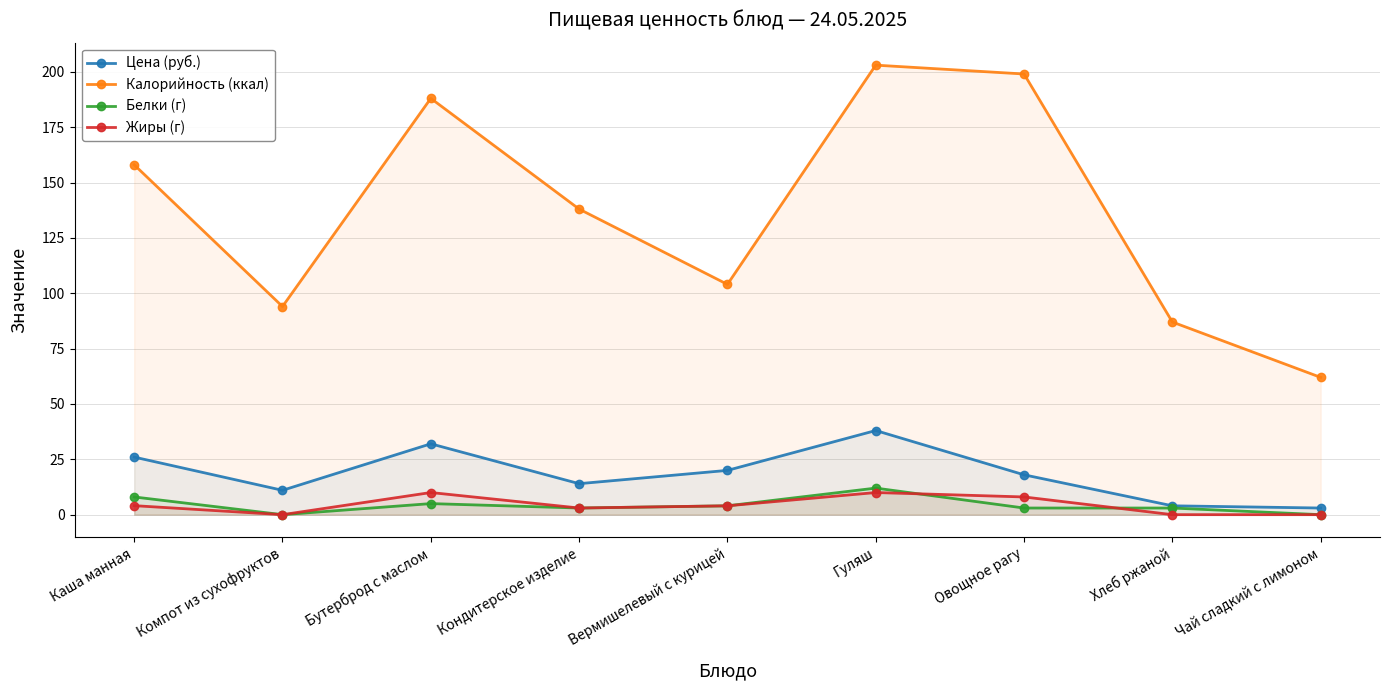

Reading left to right, what are all the values shown in this chart?

Цена (руб.): Каша манная=26.0	Компот из сухофруктов=11.0	Бутерброд с маслом=32.0	Кондитерское изделие=14.0	Вермишелевый с курицей=20.0	Гуляш=38.0	Овощное рагу=18.0	Хлеб ржаной=4.0	Чай сладкий с лимоном=3.0
Калорийность (ккал): Каша манная=158.0	Компот из сухофруктов=94.0	Бутерброд с маслом=188.0	Кондитерское изделие=138.0	Вермишелевый с курицей=104.0	Гуляш=203.0	Овощное рагу=199.0	Хлеб ржаной=87.0	Чай сладкий с лимоном=62.0
Белки (г): Каша манная=8.0	Компот из сухофруктов=0.0	Бутерброд с маслом=5.0	Кондитерское изделие=3.0	Вермишелевый с курицей=4.0	Гуляш=12.0	Овощное рагу=3.0	Хлеб ржаной=3.0	Чай сладкий с лимоном=0.0
Жиры (г): Каша манная=4.1	Компот из сухофруктов=0.0	Бутерброд с маслом=10.0	Кондитерское изделие=3.0	Вермишелевый с курицей=4.0	Гуляш=10.0	Овощное рагу=8.0	Хлеб ржаной=0.0	Чай сладкий с лимоном=0.0